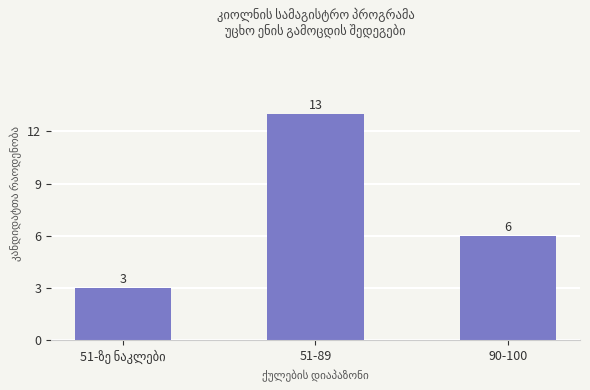

The chart shows a value of 6 at 90-100. True or false?

True